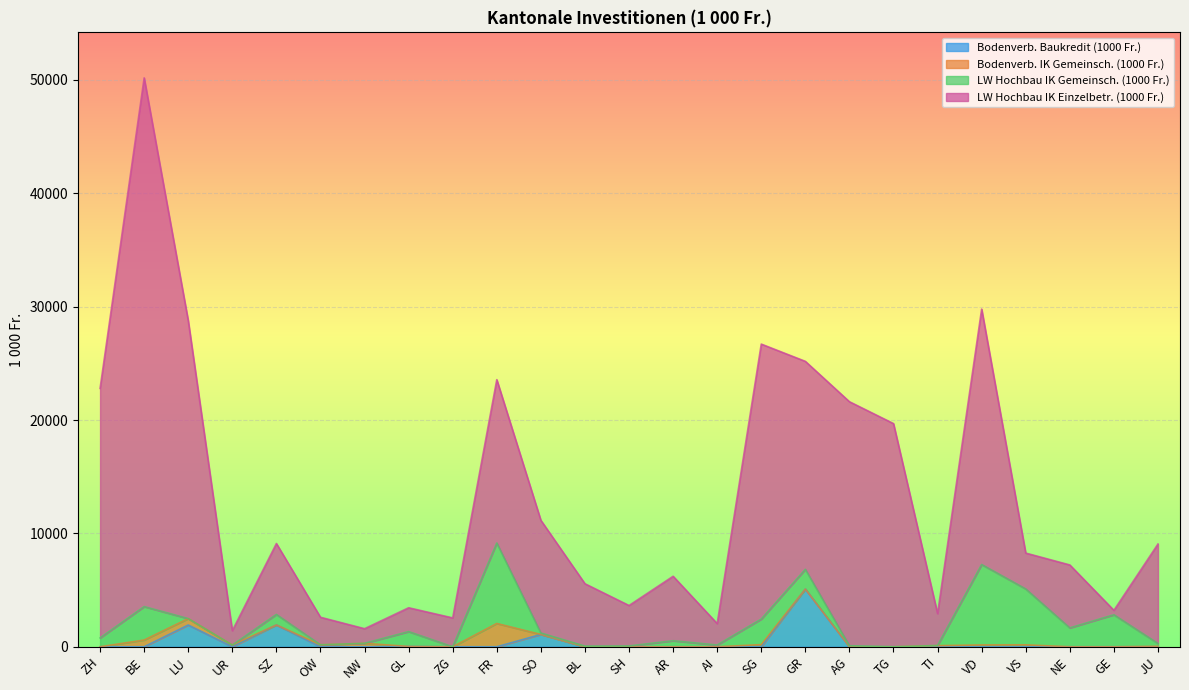

Which series has the largest range (max minus min)?

LW Hochbau IK Einzelbetr. (1000 Fr.)